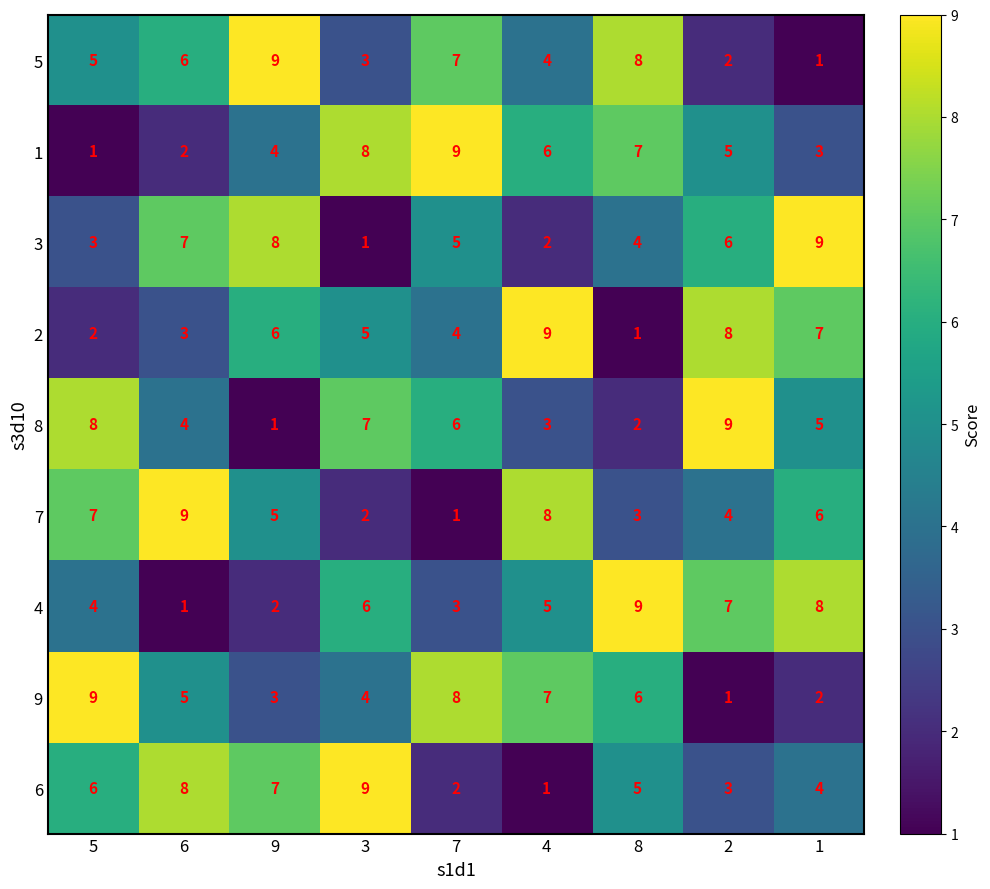

Which series changed the most between 3 and 4?

6